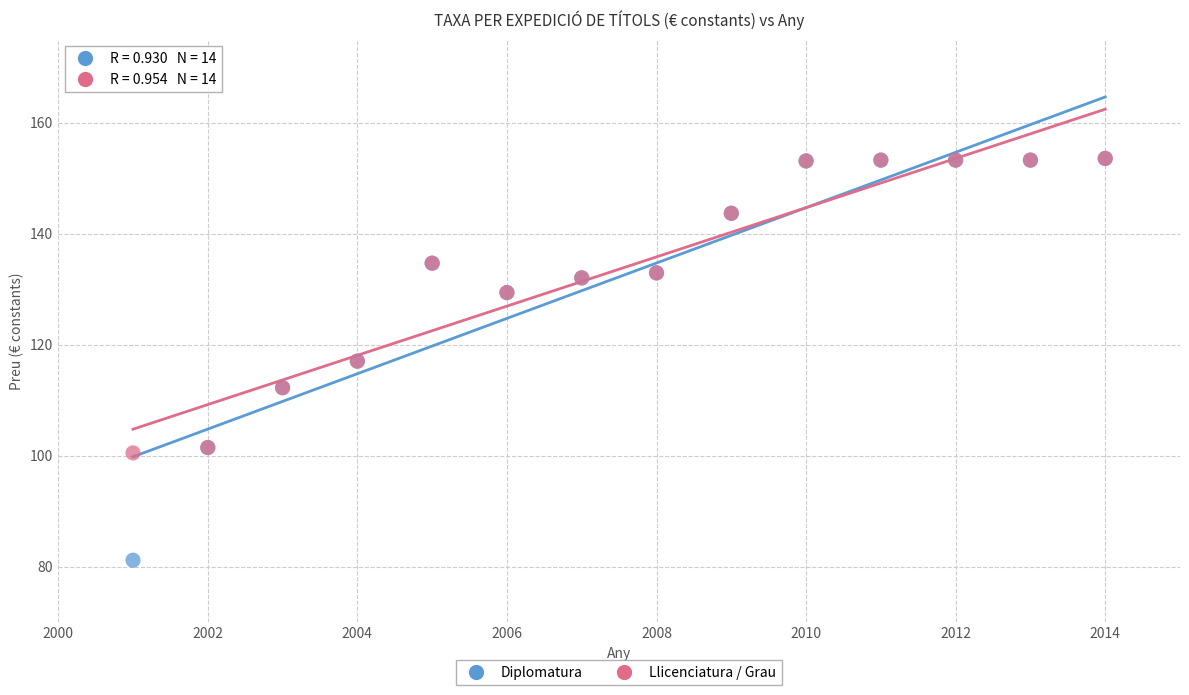

Which series has the widest spread of Y values?

Diplomatura